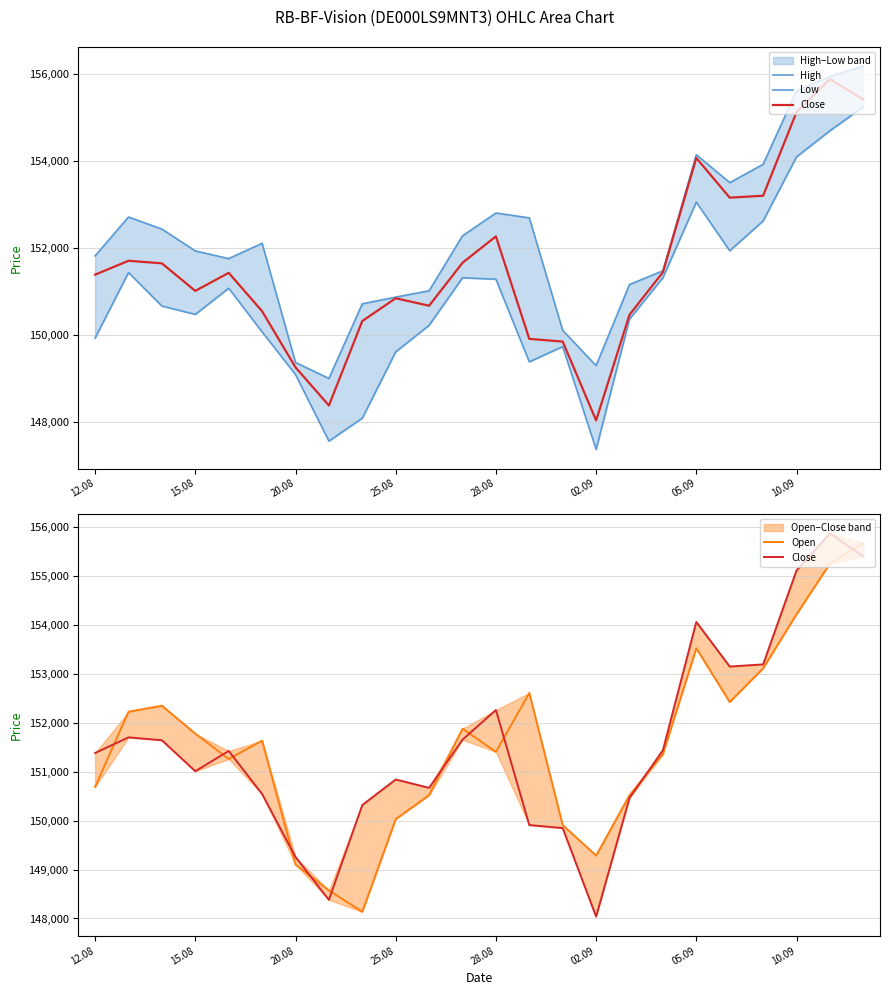

True or false: High has a value of 36374 at 10.09.

False